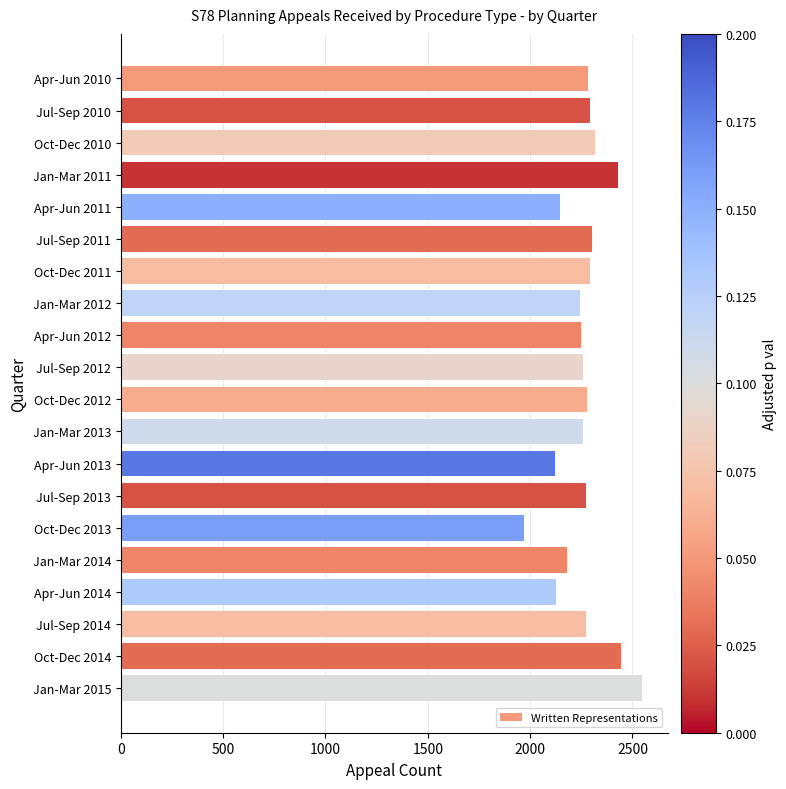

What is the sum of the values at Jul-Sep 2013 and Jan-Mar 2015?

4820